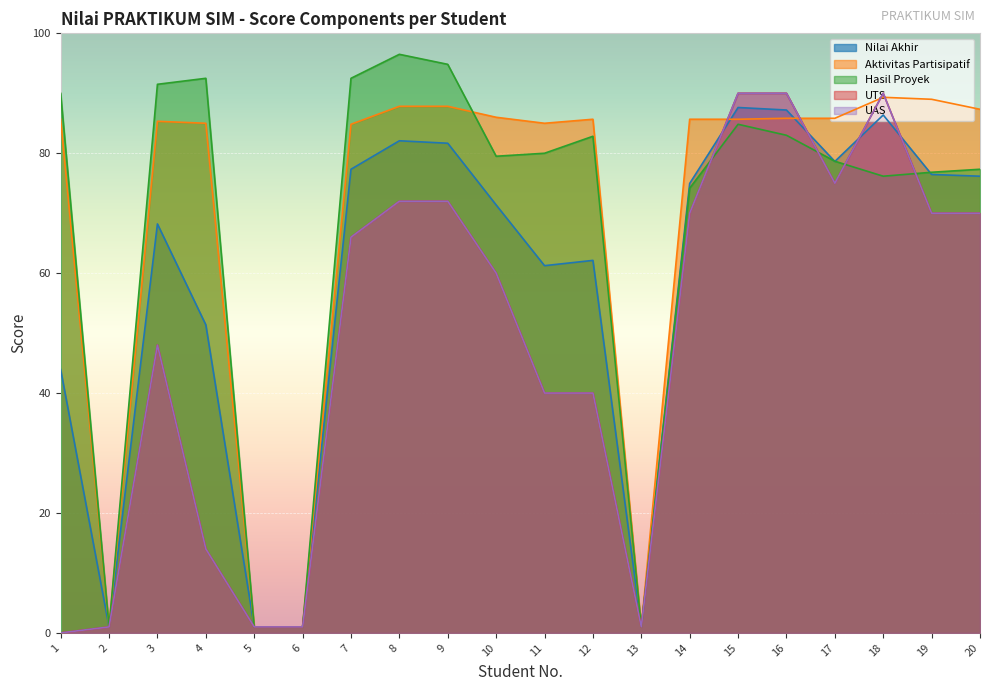

At how many categories does at least one series exceed 87?

11